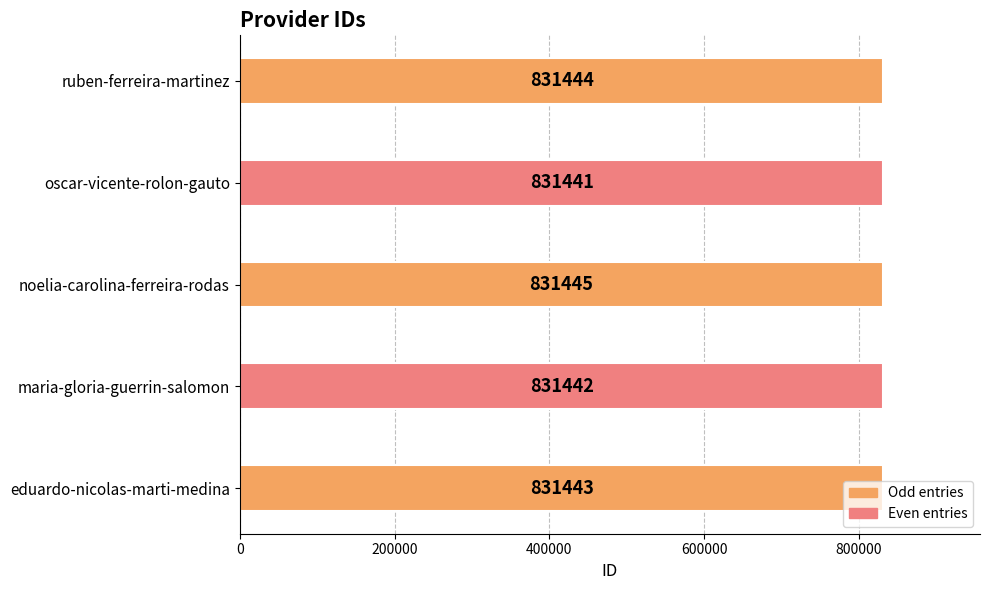

What is the average value?

831443